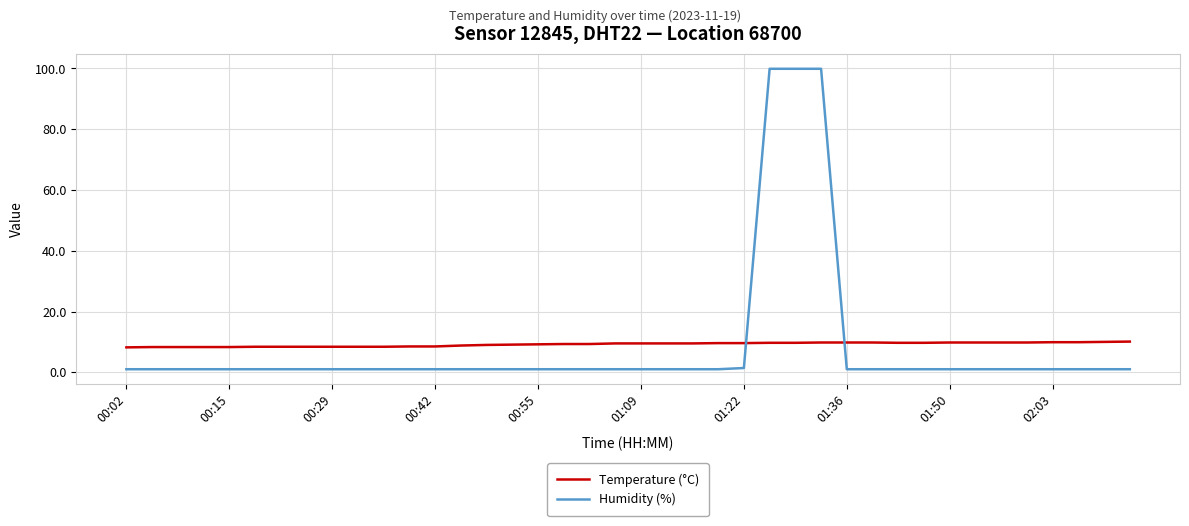

What is the maximum value for Temperature (°C)?

10.1